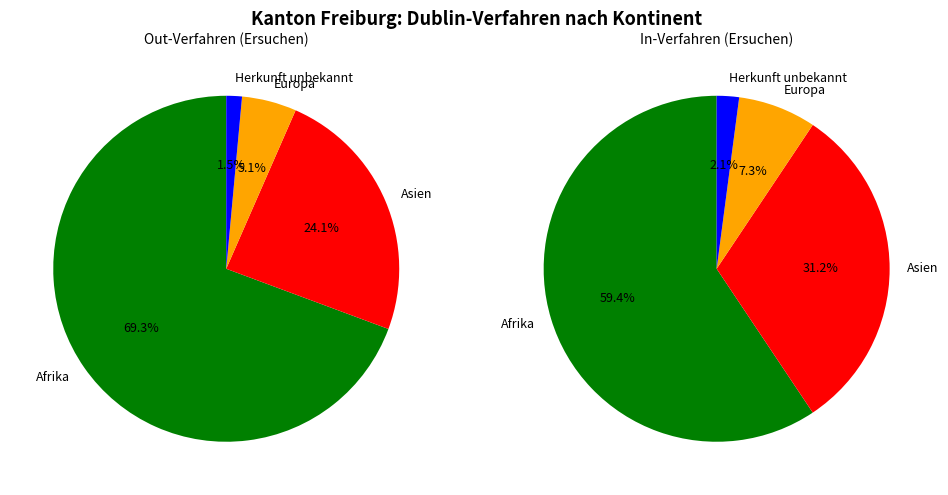

Is there any slice that represents more than half of the pie?

Yes